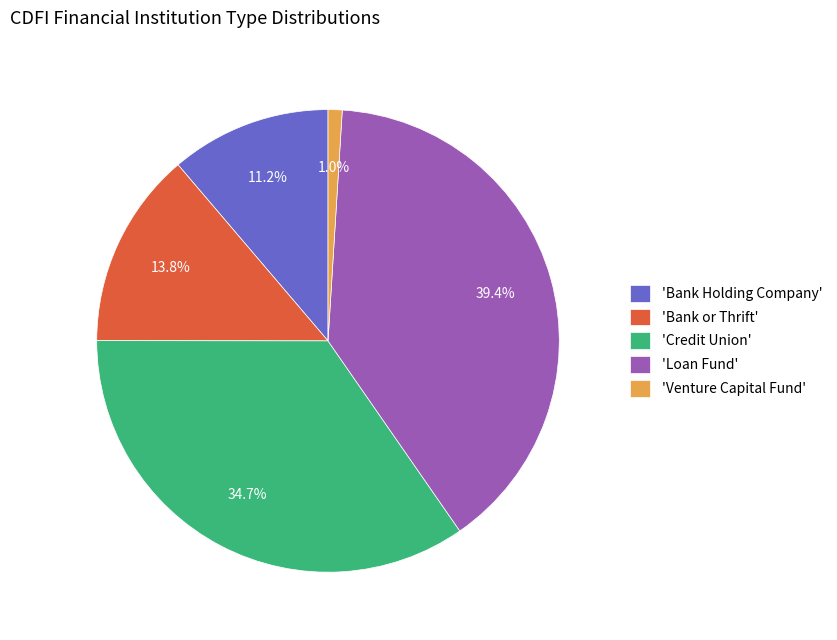

Combined, do 'Bank or Thrift' and 'Loan Fund' account for over 50%?

Yes